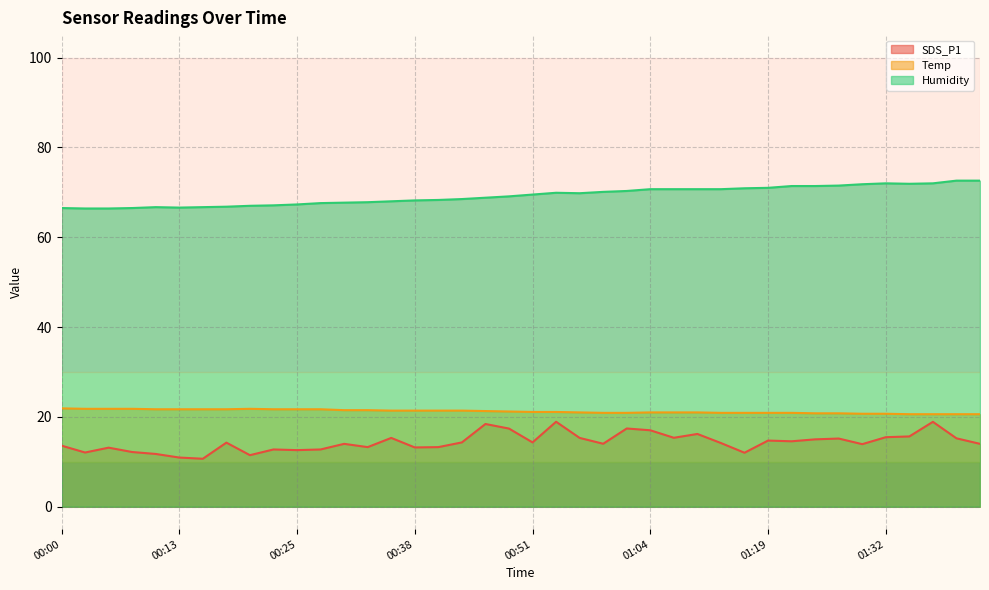

How many data points in Humidity are less than 69?

19